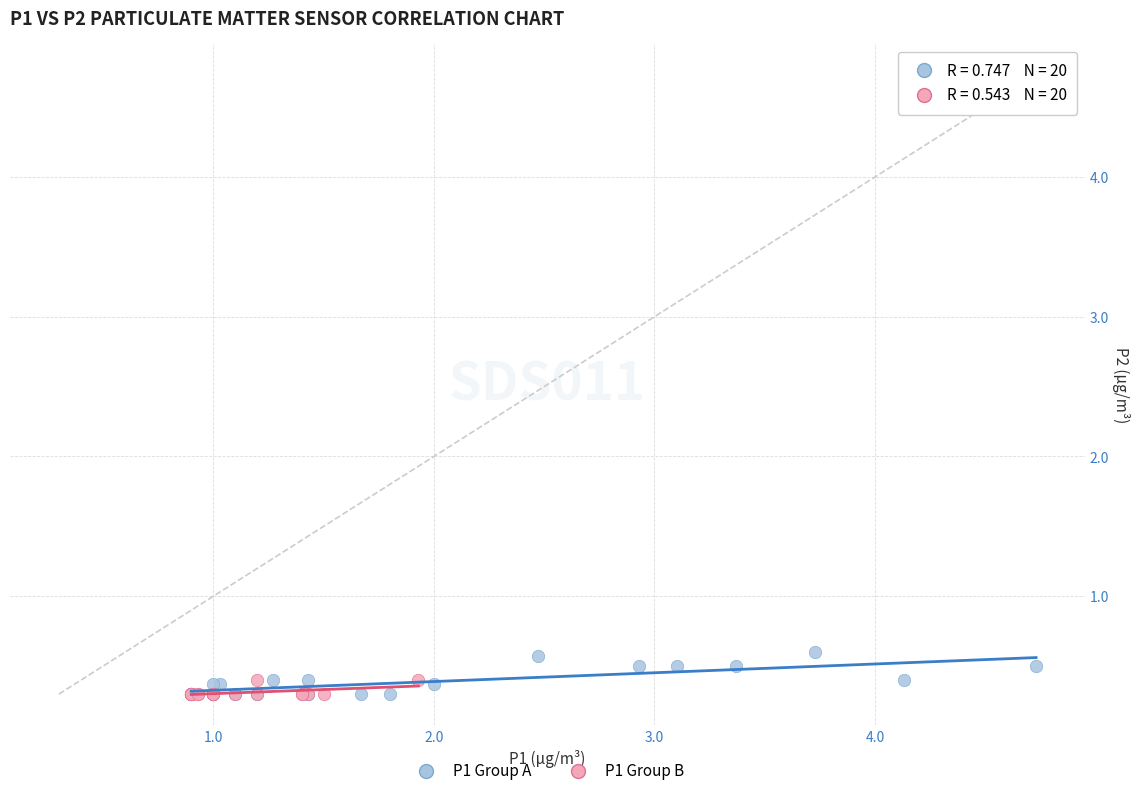

Which series has the largest Y range (max minus min)?

P1 Group A